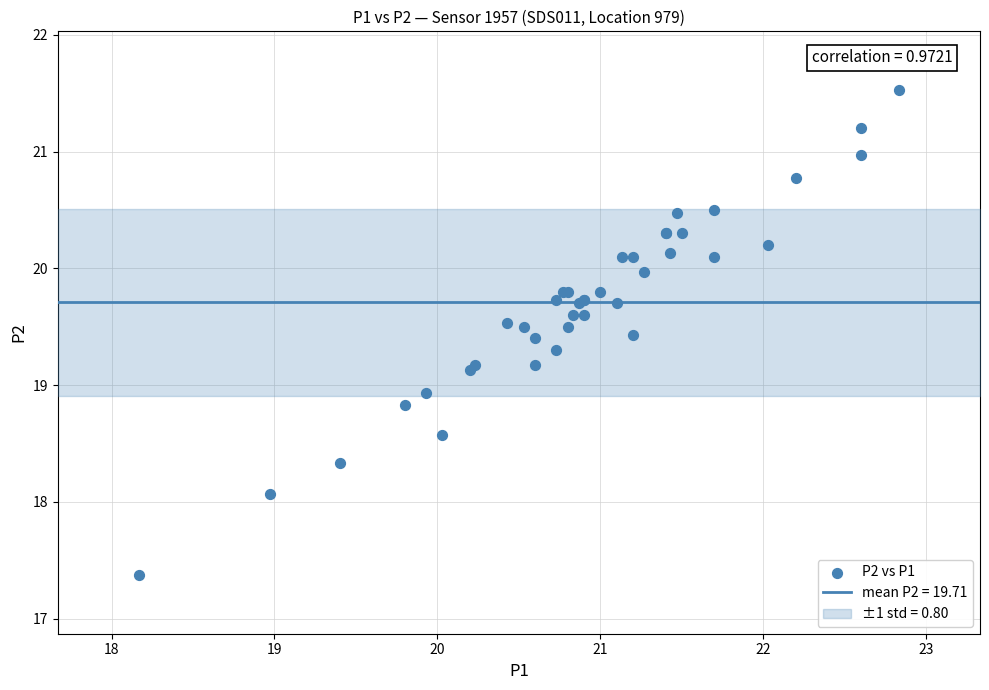

What Y value in the scatter plot is closest to 19?

18.9